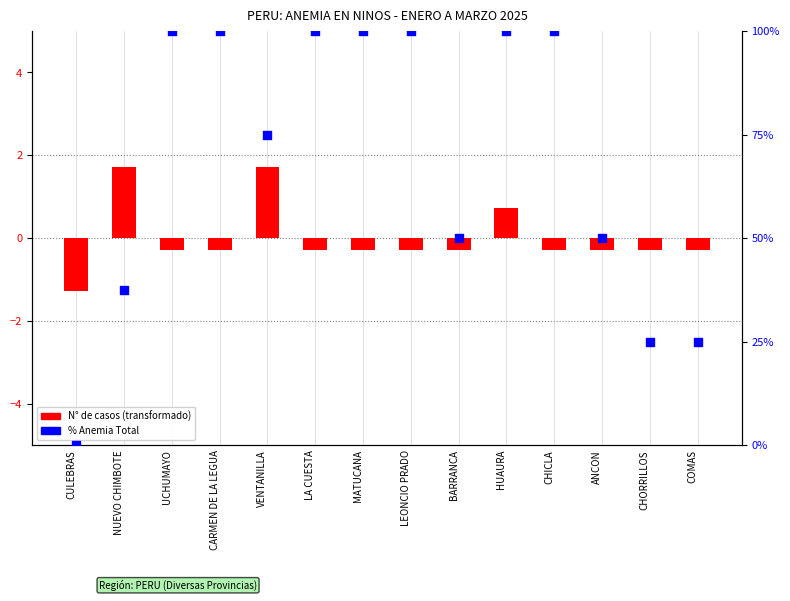

What is the change in value from CULEBRAS to CHORRILLOS?

+25.0